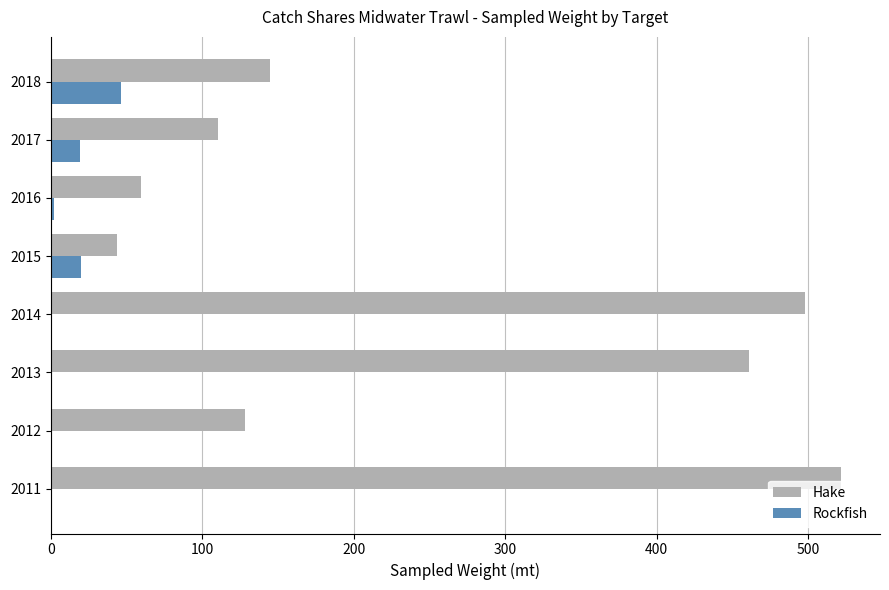

Which series has the largest total across all categories?

Hake